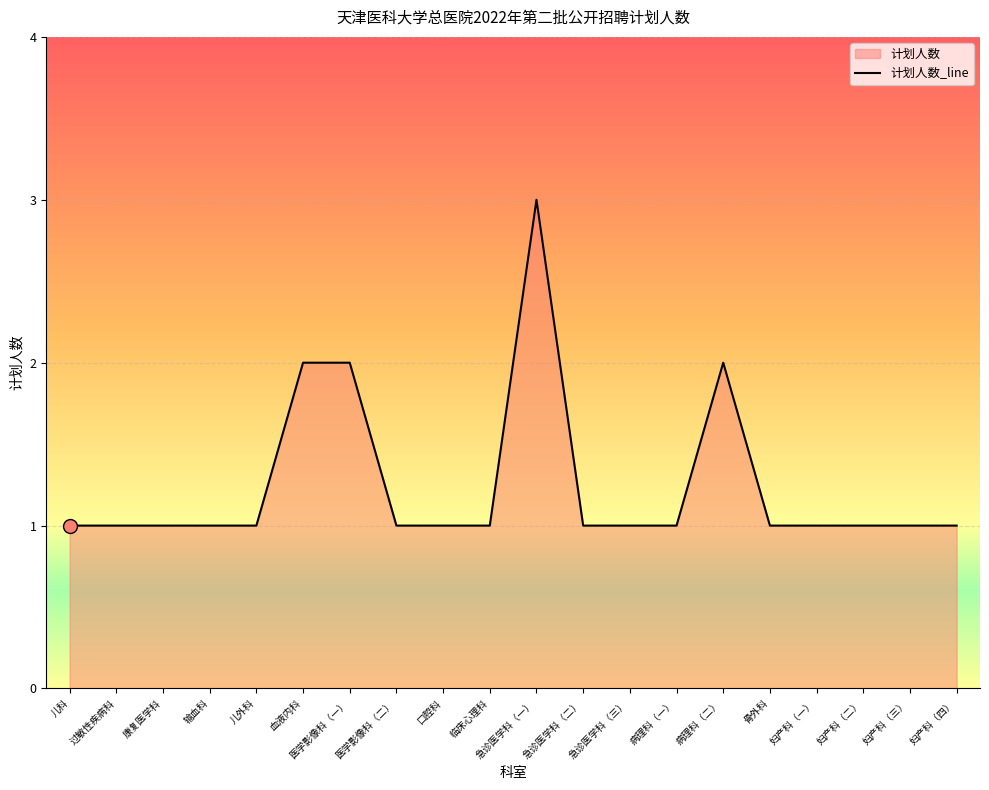

How many interior local peaks (higher than both neighbors) does the data have?

2